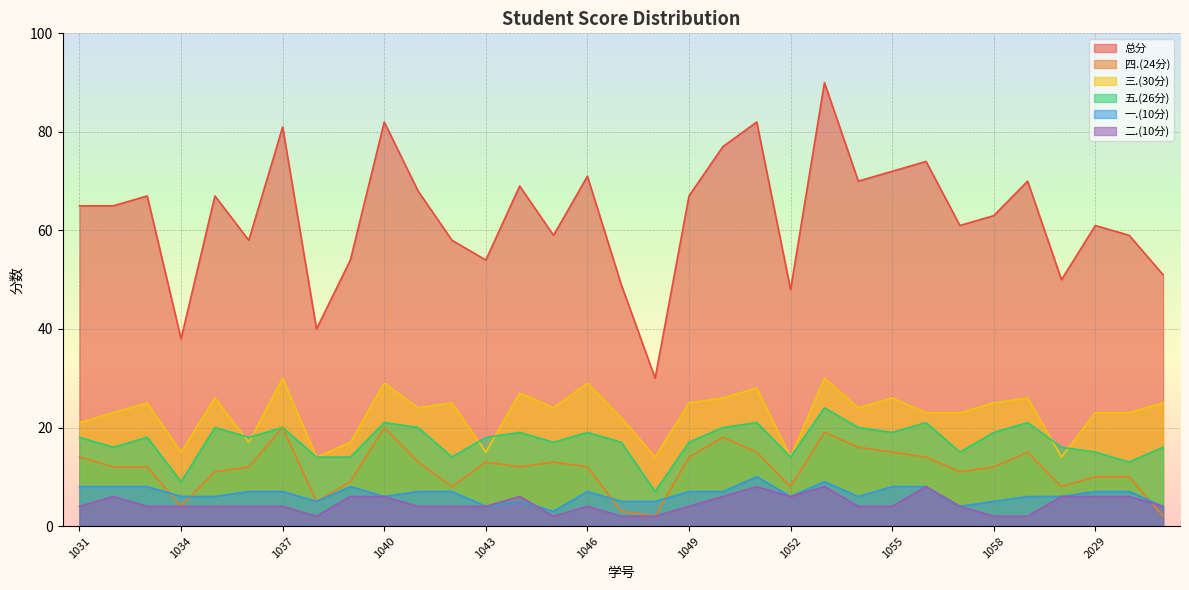

Which series changed the most between 1037 and 1052?

总分